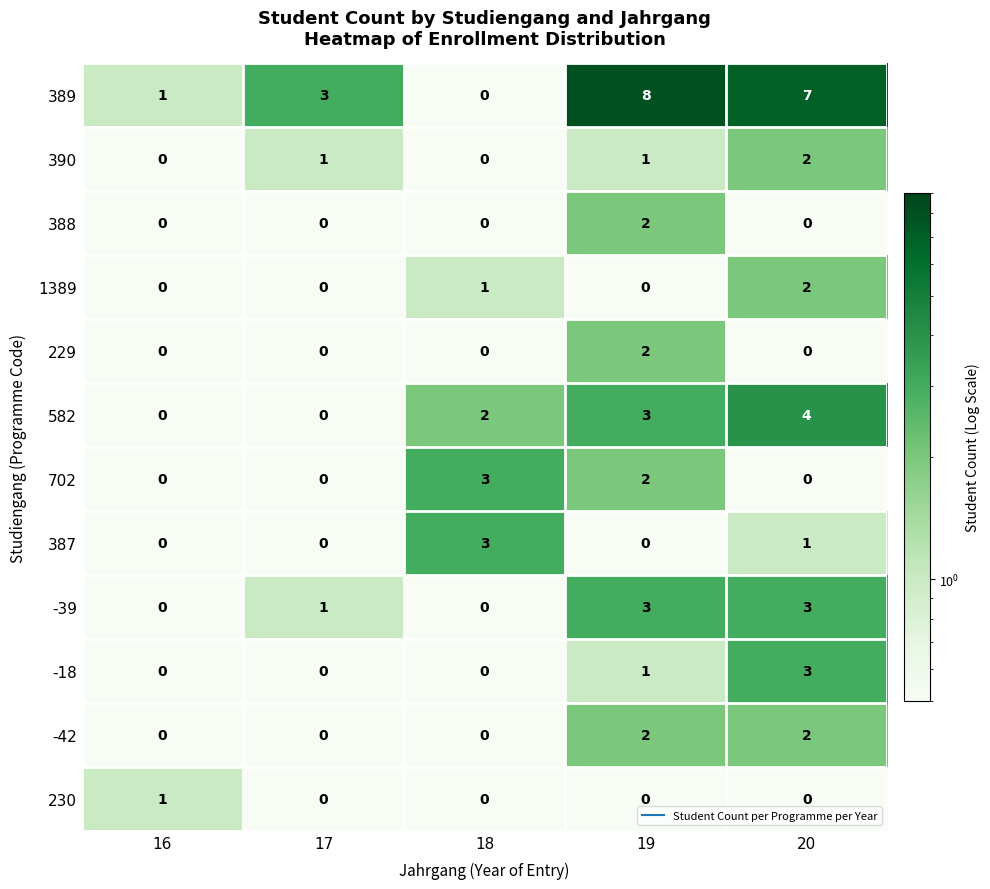

Count the 229 values in the range 0 to 1.

4